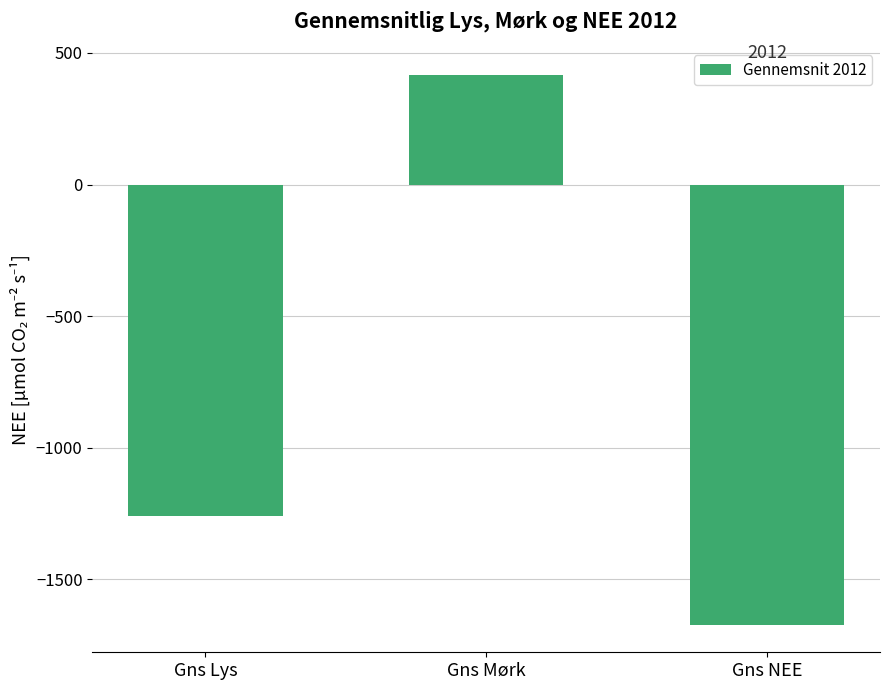

Which has a higher value, Gns Mørk or Gns Lys?

Gns Mørk